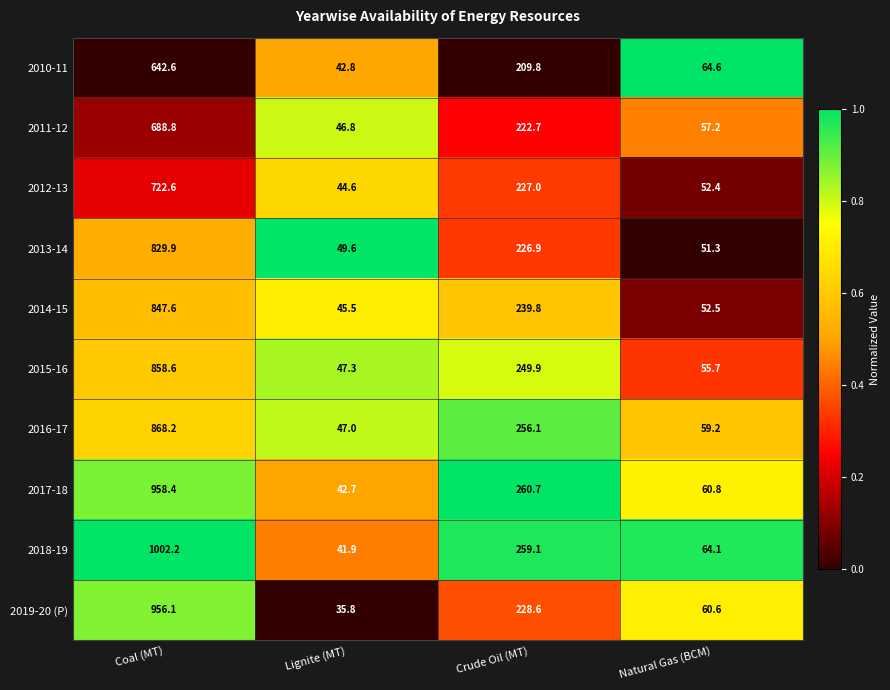

At which category is the sum across all series the highest?

Coal (MT)